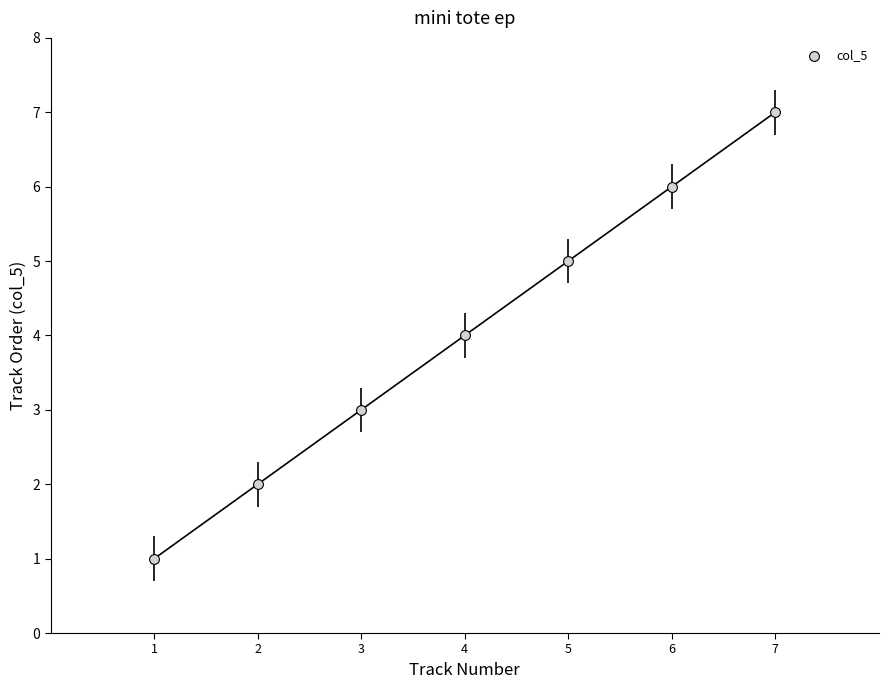

What is the range of Y values (max minus min)?

6